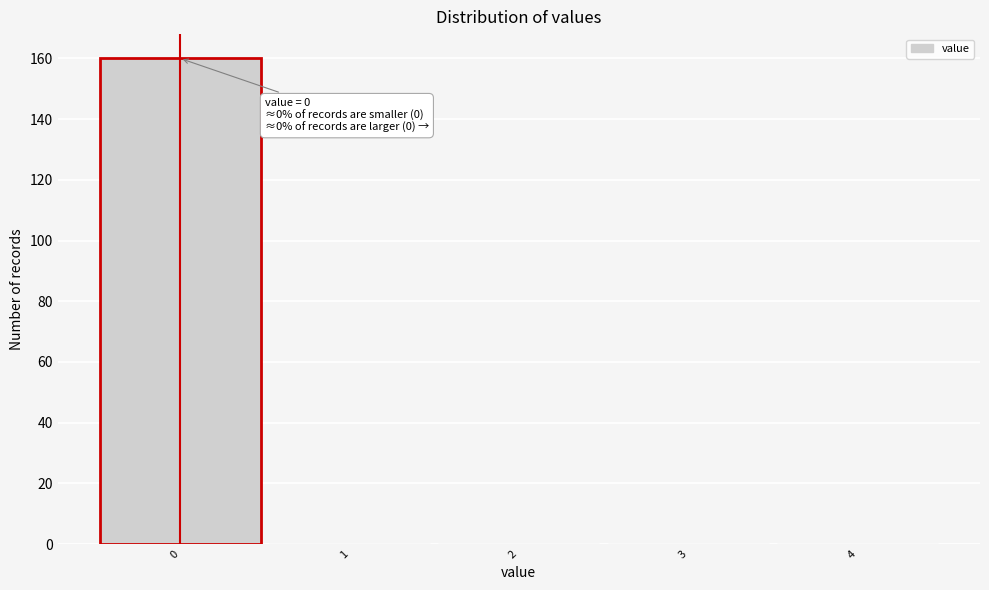

Over which range of the x-axis is the bar tallest?

-0.5 to 0.5